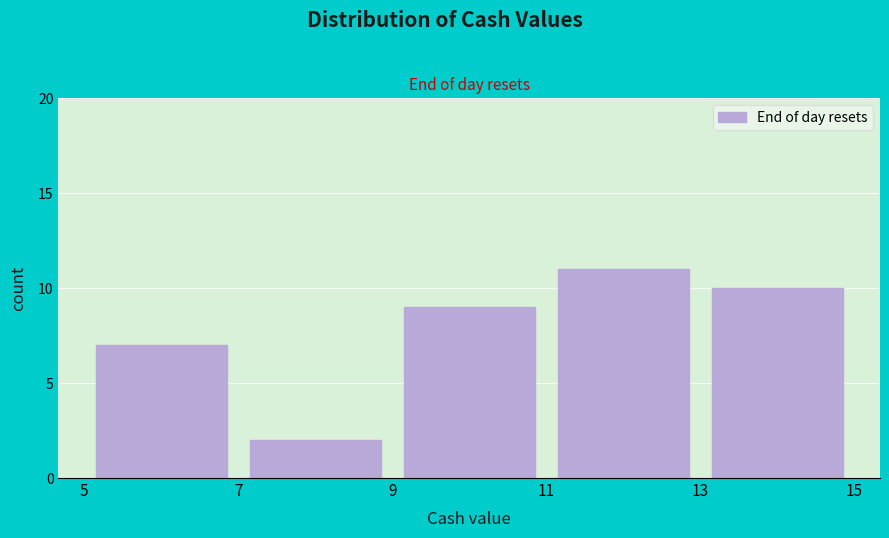

What is the height of the bar covering 9 to 11 on the x-axis? The values are not printed on the chart, so give them approximately, as read against the axis.

9